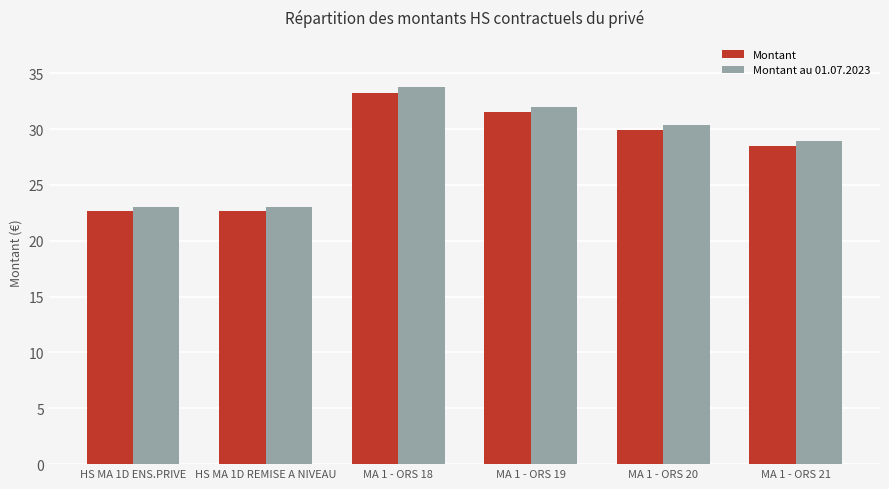

Where is Montant au 01.07.2023 nearest to the value 28?

MA 1 - ORS 21